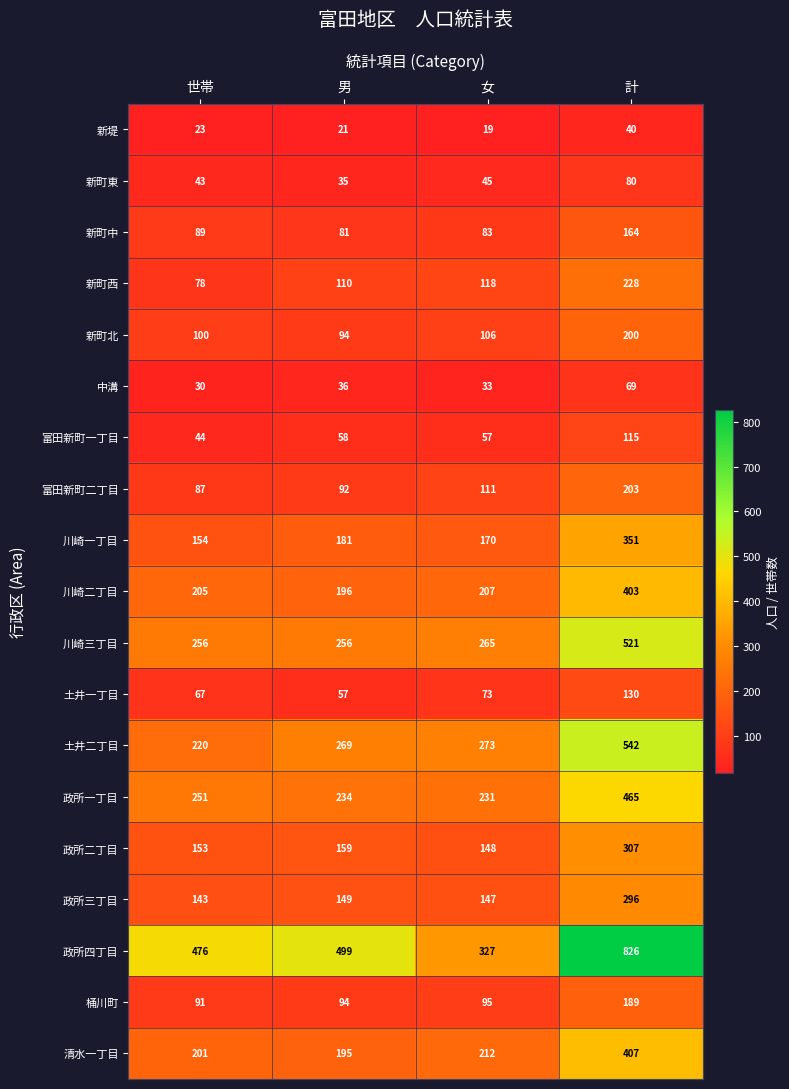

What is the total value across all series at 世帯?

2711